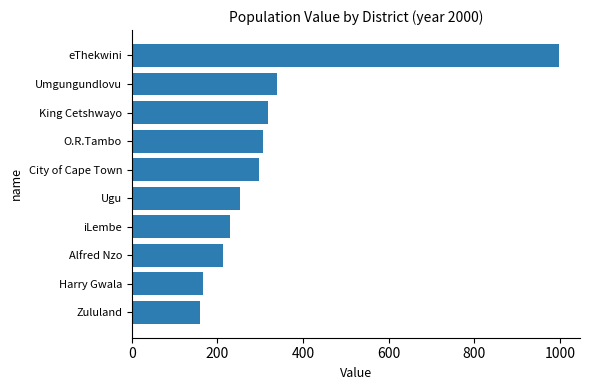

What is the difference between the second highest and second lowest values?

174